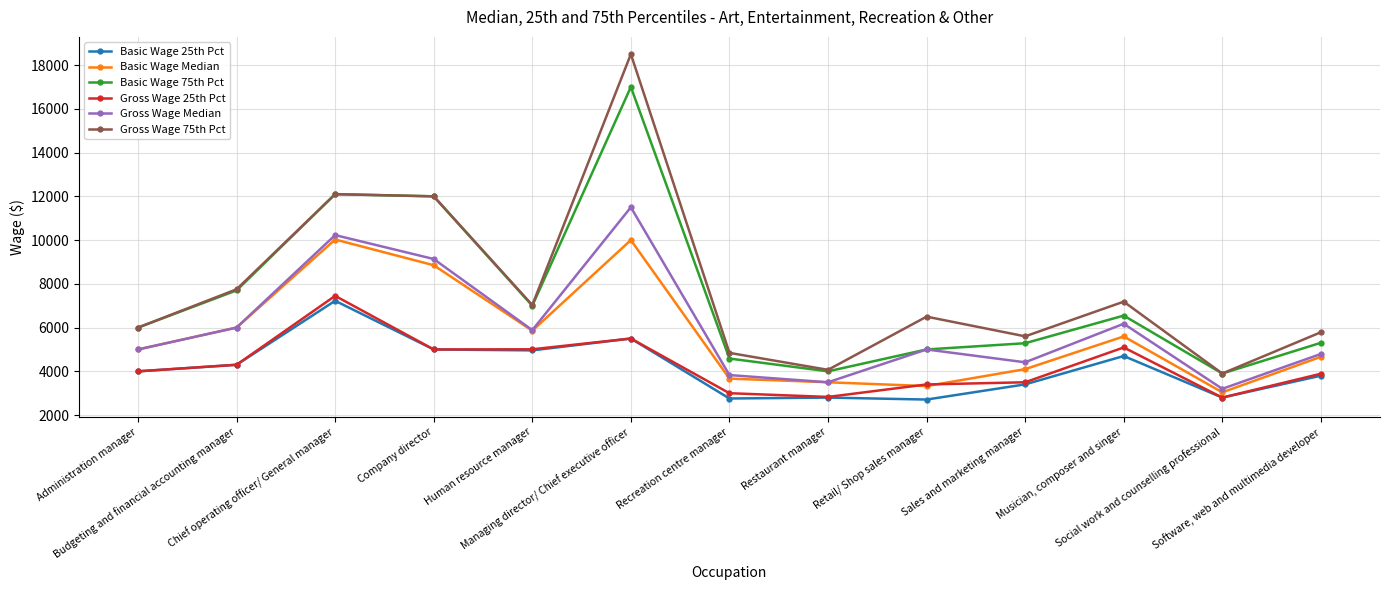

Is the value of Basic Wage Median at Restaurant manager greater than the value of Basic Wage 25th Pct at Restaurant manager?

Yes